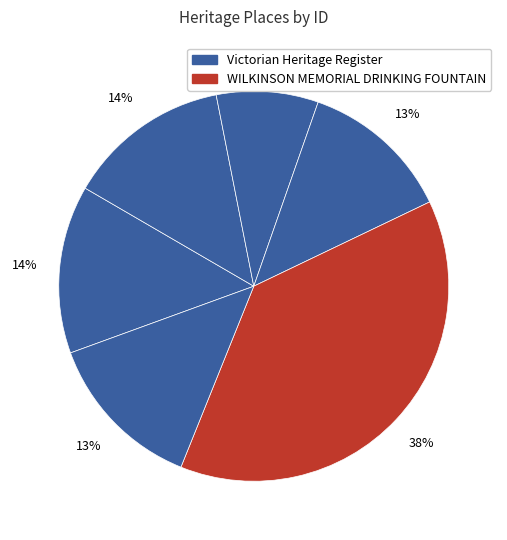

How many slices are in this pie chart?

6